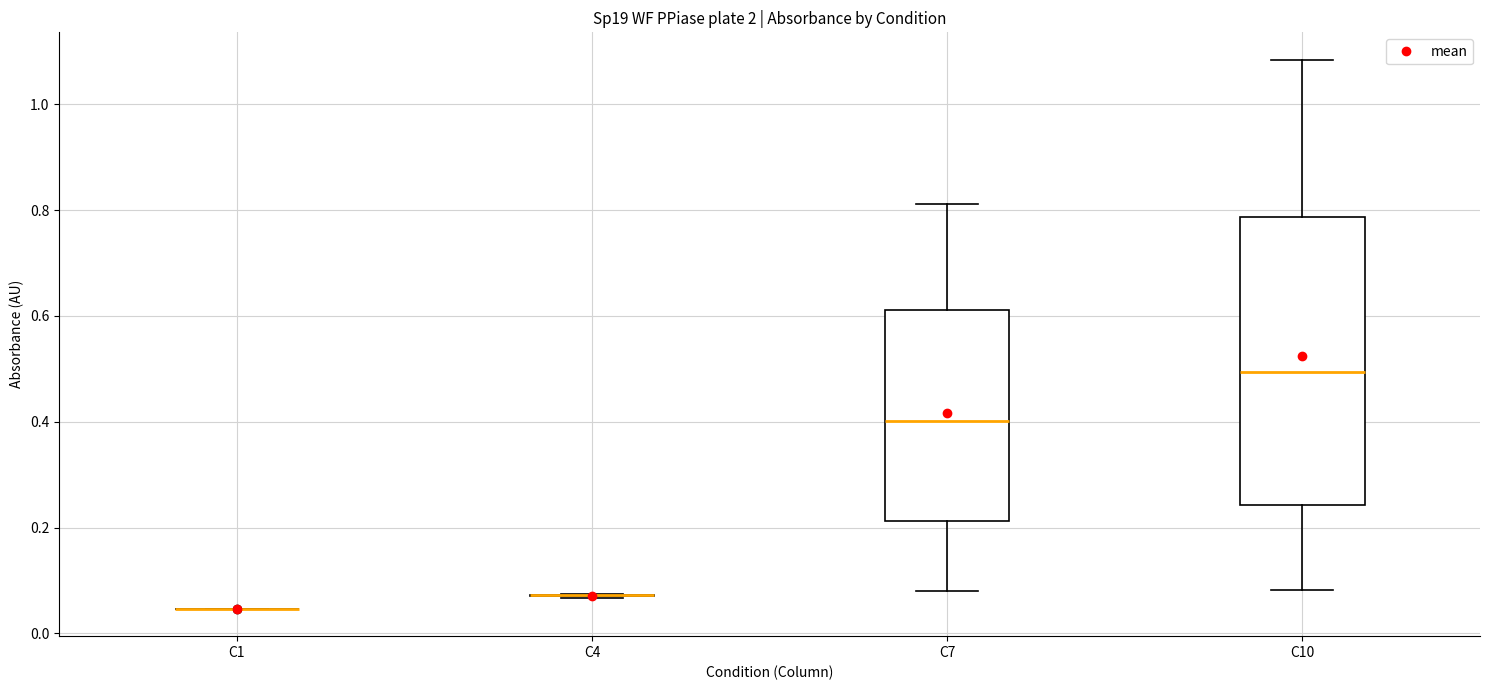

Which box is the tallest, from its lower edge to its upper edge?

C10